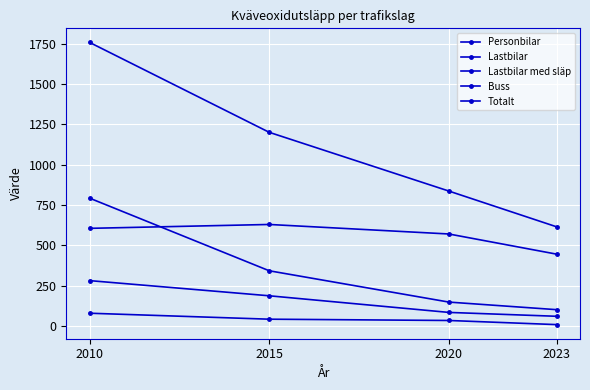

Count the number of categories in the chart.

4